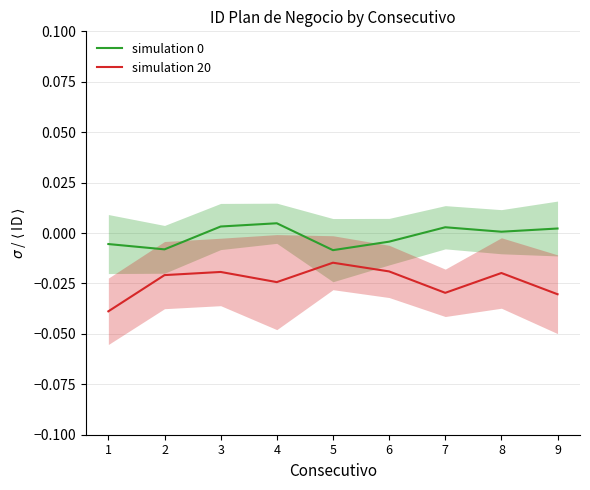

The simulation 0 series shows 0.0 at 9. True or false?

True